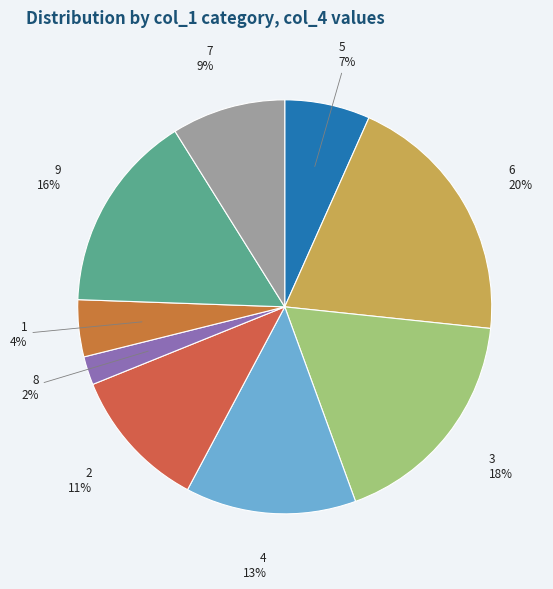

Do 5 and 8 together represent more than half of the pie?

No